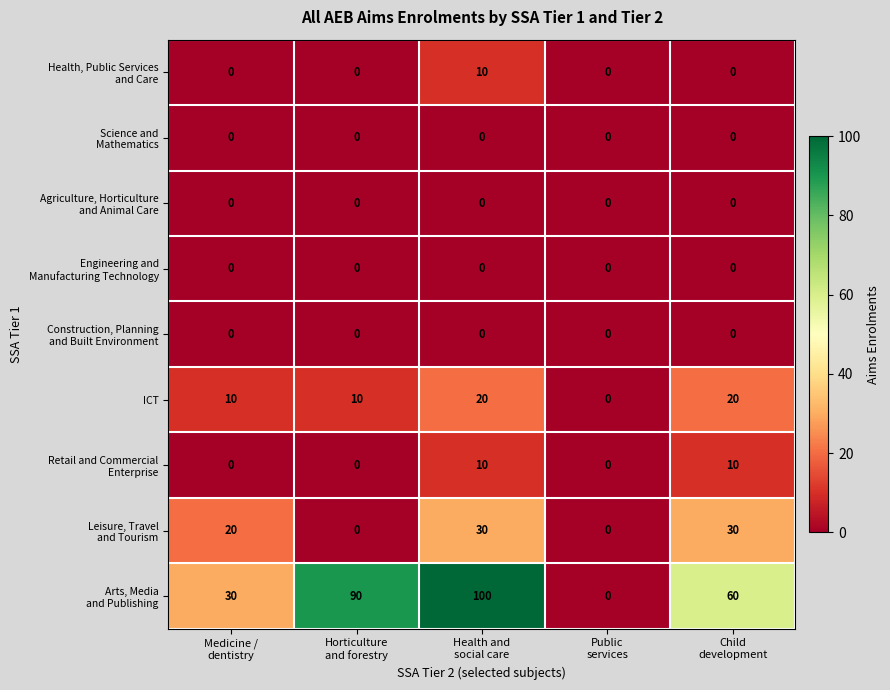

At how many categories does at least one series exceed 32?

3